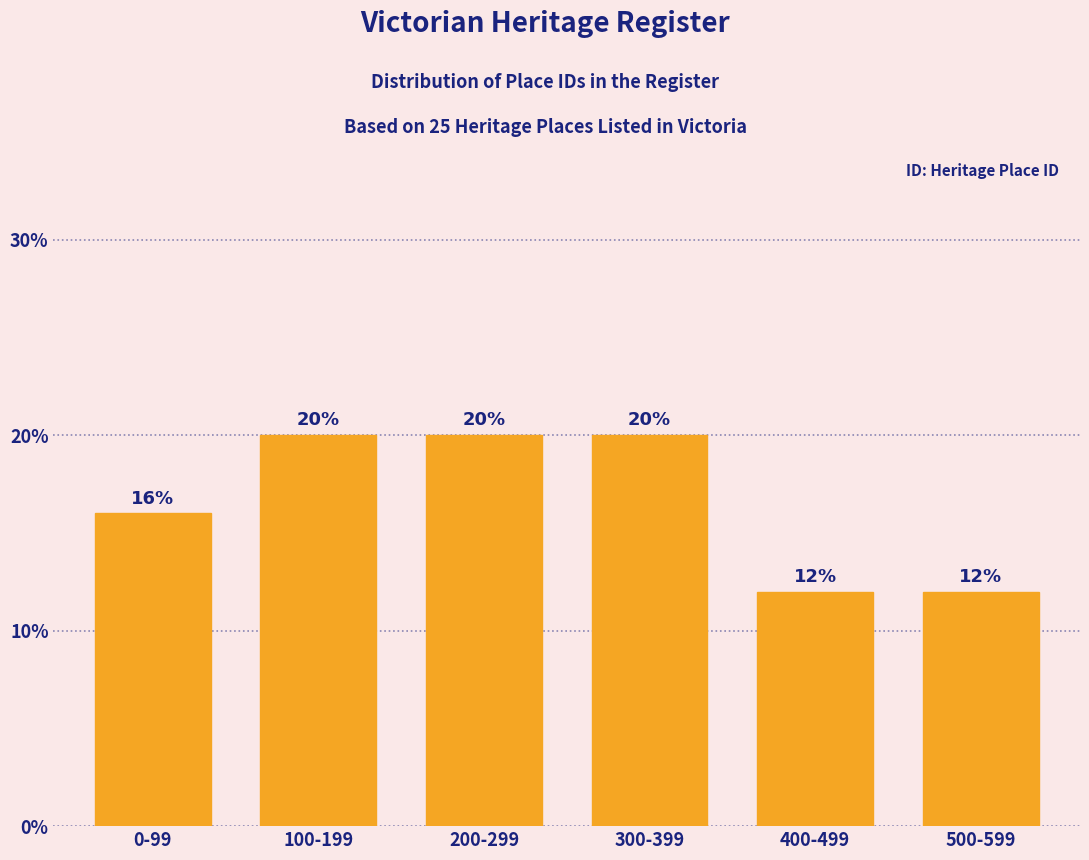

Reading left to right, extract all data points from this chart.

16	20	20	20	12	12